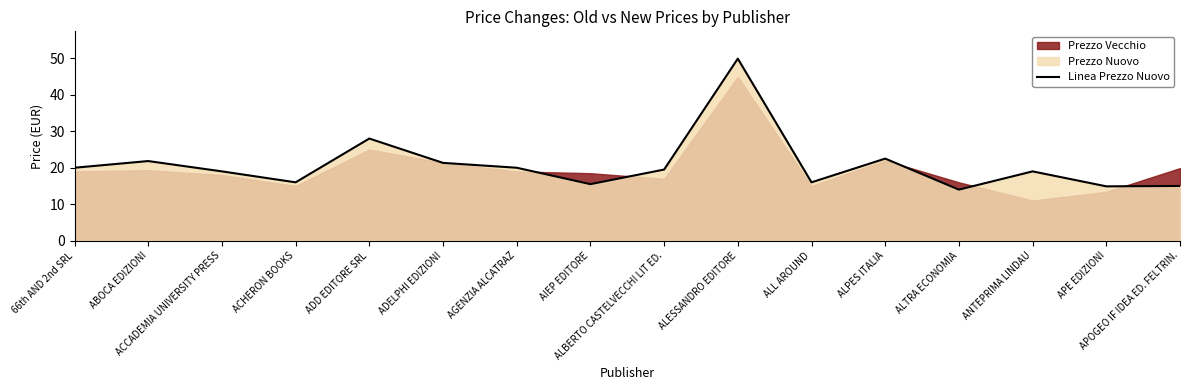

List the labels in order of value, smallest first.

ALTRA ECONOMIA, APE EDIZIONI, APOGEO IF IDEA ED. FELTRIN., AIEP EDITORE, ACHERON BOOKS, ALL AROUND, ACCADEMIA UNIVERSITY PRESS, ANTEPRIMA LINDAU, ALBERTO CASTELVECCHI LIT ED., 66th AND 2nd SRL, AGENZIA ALCATRAZ, ADELPHI EDIZIONI, ABOCA EDIZIONI, ALPES ITALIA, ADD EDITORE SRL, ALESSANDRO EDITORE